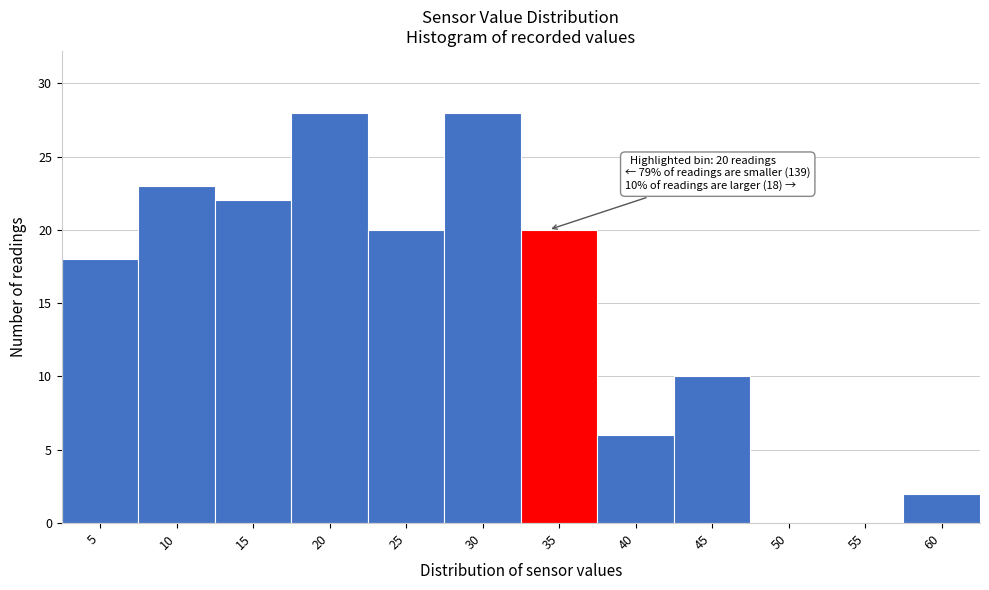

Reading left to right, list all the values displayed in this chart.

5=18	10=23	15=22	20=28	25=20	30=28	35=20	40=6	45=10	50=0	55=0	60=2